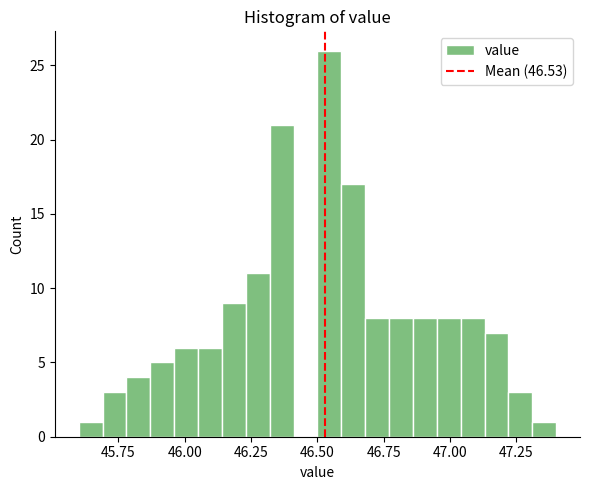

Read against the x-axis, roughly where is the centre of the tallest bar?

46.55